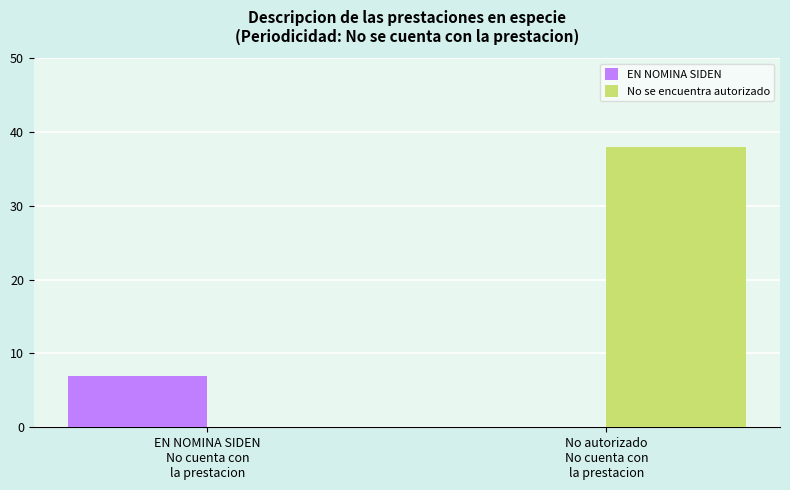

What is the maximum value for No se encuentra autorizado?

38